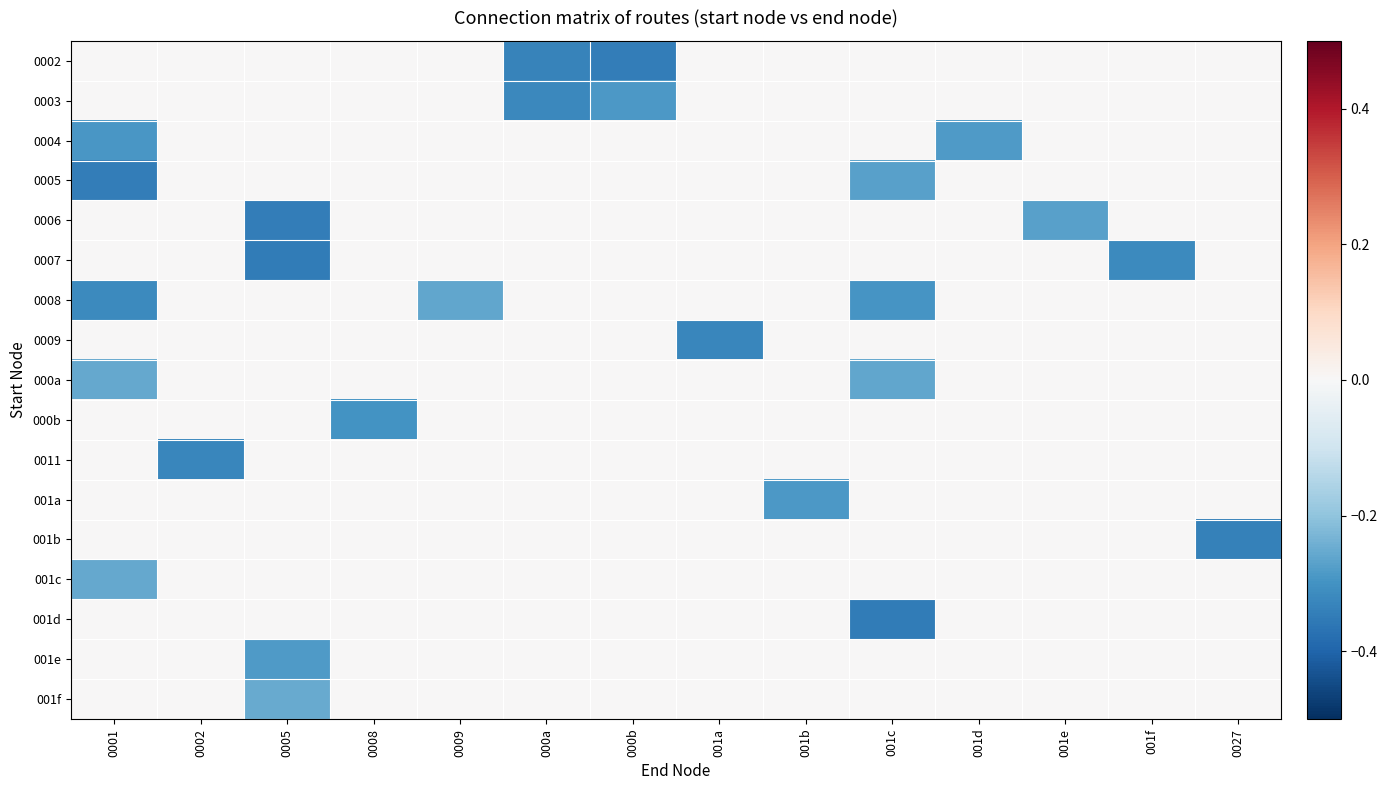

Reading left to right, extract all data points from this chart.

0002: 0001=0.0	0002=0.0	0005=0.0	0008=0.0	0009=0.0	000a=-0.3	000b=-0.3	001a=0.0	001b=0.0	001c=0.0	001d=0.0	001e=0.0	001f=0.0	0027=0.0
0003: 0001=0.0	0002=0.0	0005=0.0	0008=0.0	0009=0.0	000a=-0.3	000b=-0.3	001a=0.0	001b=0.0	001c=0.0	001d=0.0	001e=0.0	001f=0.0	0027=0.0
0004: 0001=-0.3	0002=0.0	0005=0.0	0008=0.0	0009=0.0	000a=0.0	000b=0.0	001a=0.0	001b=0.0	001c=0.0	001d=-0.3	001e=0.0	001f=0.0	0027=0.0
0005: 0001=-0.3	0002=0.0	0005=0.0	0008=0.0	0009=0.0	000a=0.0	000b=0.0	001a=0.0	001b=0.0	001c=-0.3	001d=0.0	001e=0.0	001f=0.0	0027=0.0
0006: 0001=0.0	0002=0.0	0005=-0.3	0008=0.0	0009=0.0	000a=0.0	000b=0.0	001a=0.0	001b=0.0	001c=0.0	001d=0.0	001e=-0.3	001f=0.0	0027=0.0
0007: 0001=0.0	0002=0.0	0005=-0.3	0008=0.0	0009=0.0	000a=0.0	000b=0.0	001a=0.0	001b=0.0	001c=0.0	001d=0.0	001e=0.0	001f=-0.3	0027=0.0
0008: 0001=-0.3	0002=0.0	0005=0.0	0008=0.0	0009=-0.3	000a=0.0	000b=0.0	001a=0.0	001b=0.0	001c=-0.3	001d=0.0	001e=0.0	001f=0.0	0027=0.0
0009: 0001=0.0	0002=0.0	0005=0.0	0008=0.0	0009=0.0	000a=0.0	000b=0.0	001a=-0.3	001b=0.0	001c=0.0	001d=0.0	001e=0.0	001f=0.0	0027=0.0
000a: 0001=-0.3	0002=0.0	0005=0.0	0008=0.0	0009=0.0	000a=0.0	000b=0.0	001a=0.0	001b=0.0	001c=-0.3	001d=0.0	001e=0.0	001f=0.0	0027=0.0
000b: 0001=0.0	0002=0.0	0005=0.0	0008=-0.3	0009=0.0	000a=0.0	000b=0.0	001a=0.0	001b=0.0	001c=0.0	001d=0.0	001e=0.0	001f=0.0	0027=0.0
0011: 0001=0.0	0002=-0.3	0005=0.0	0008=0.0	0009=0.0	000a=0.0	000b=0.0	001a=0.0	001b=0.0	001c=0.0	001d=0.0	001e=0.0	001f=0.0	0027=0.0
001a: 0001=0.0	0002=0.0	0005=0.0	0008=0.0	0009=0.0	000a=0.0	000b=0.0	001a=0.0	001b=-0.3	001c=0.0	001d=0.0	001e=0.0	001f=0.0	0027=0.0
001b: 0001=0.0	0002=0.0	0005=0.0	0008=0.0	0009=0.0	000a=0.0	000b=0.0	001a=0.0	001b=0.0	001c=0.0	001d=0.0	001e=0.0	001f=0.0	0027=-0.3
001c: 0001=-0.3	0002=0.0	0005=0.0	0008=0.0	0009=0.0	000a=0.0	000b=0.0	001a=0.0	001b=0.0	001c=0.0	001d=0.0	001e=0.0	001f=0.0	0027=0.0
001d: 0001=0.0	0002=0.0	0005=0.0	0008=0.0	0009=0.0	000a=0.0	000b=0.0	001a=0.0	001b=0.0	001c=-0.3	001d=0.0	001e=0.0	001f=0.0	0027=0.0
001e: 0001=0.0	0002=0.0	0005=-0.3	0008=0.0	0009=0.0	000a=0.0	000b=0.0	001a=0.0	001b=0.0	001c=0.0	001d=0.0	001e=0.0	001f=0.0	0027=0.0
001f: 0001=0.0	0002=0.0	0005=-0.3	0008=0.0	0009=0.0	000a=0.0	000b=0.0	001a=0.0	001b=0.0	001c=0.0	001d=0.0	001e=0.0	001f=0.0	0027=0.0